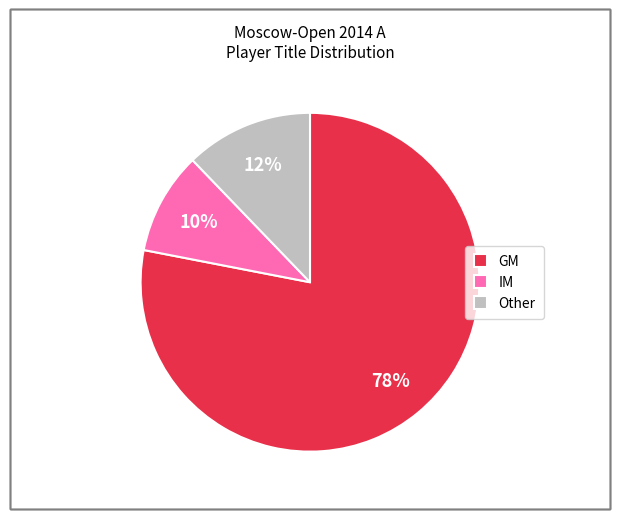

To the nearest percent, what is the combined percentage of Other and GM?

90%